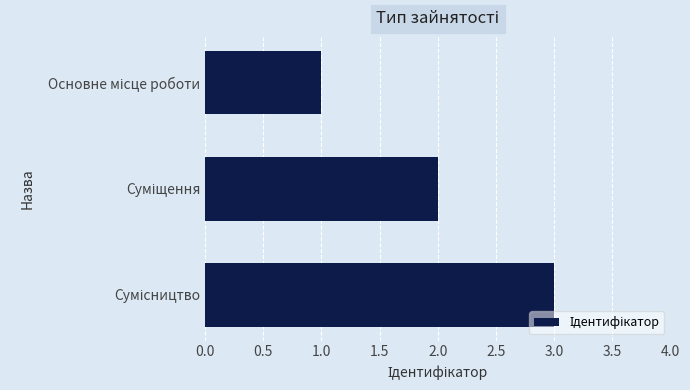

What is the greatest value displayed?

3